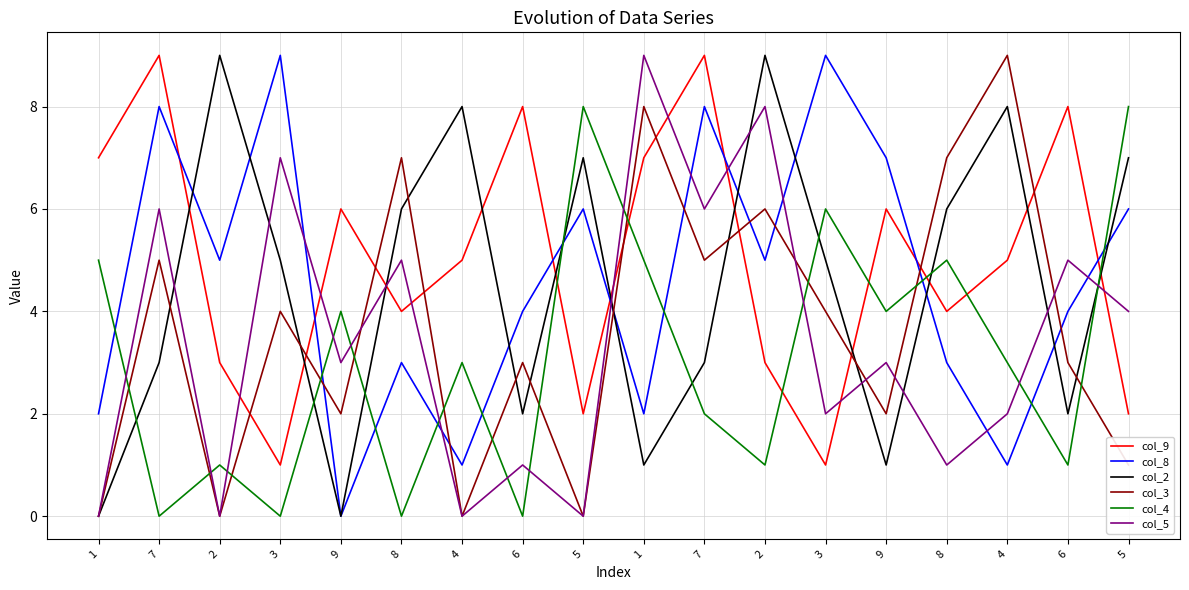

What are all the series names shown in the legend?

col_9, col_8, col_2, col_3, col_4, col_5